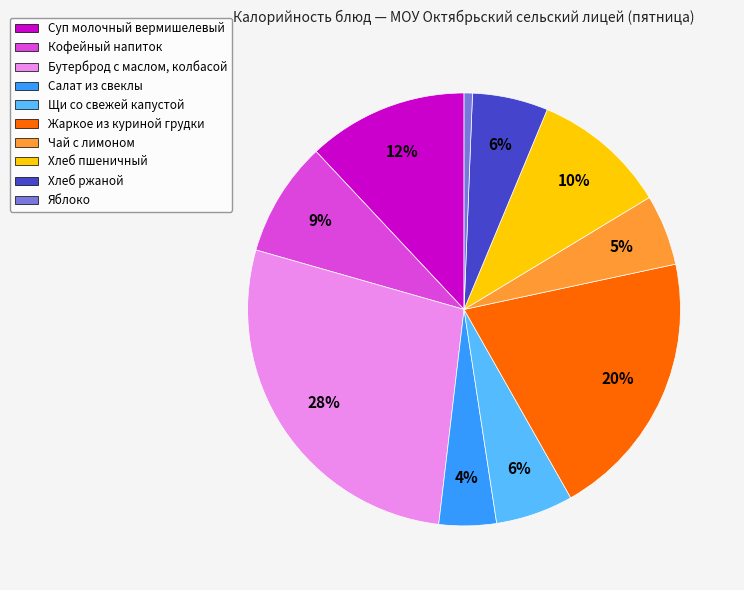

To the nearest percent, what is the difference between the largest and smallest slice percentages?

27%